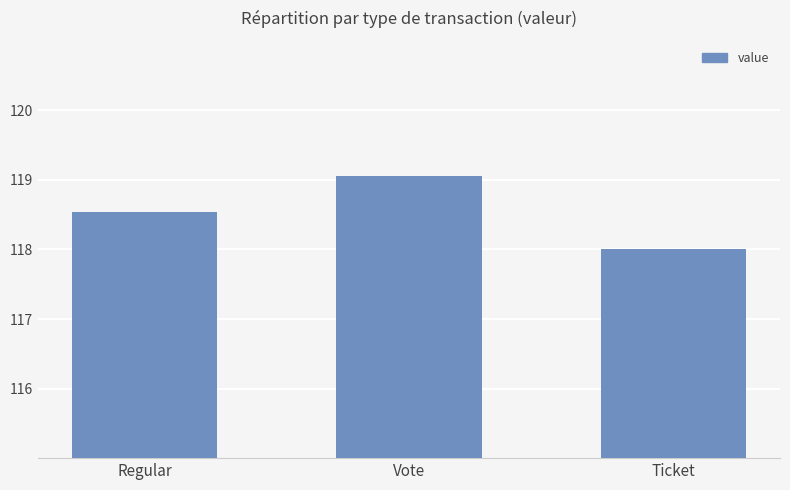

Approximately how many times larger is the value at Ticket compared to Vote?

1.0